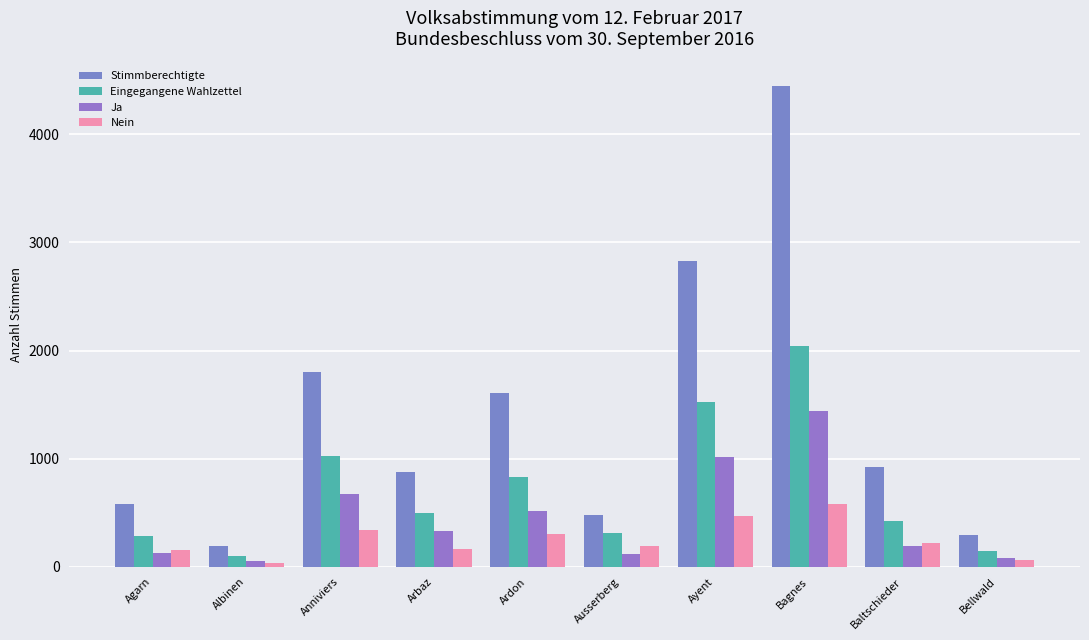

What is the maximum value shown in the chart?

4450